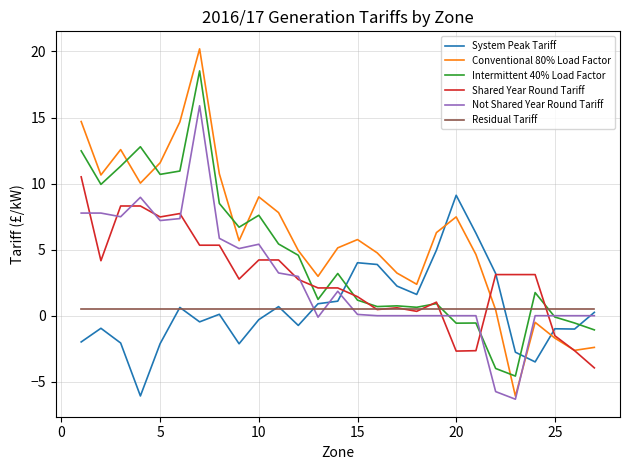

Which series has the largest range (max minus min)?

Conventional 80% Load Factor